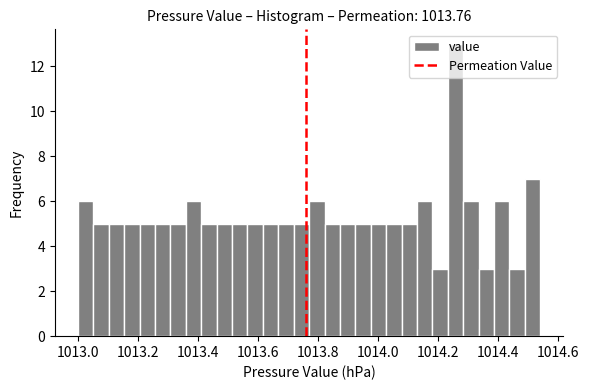

Around what value on the x-axis is the tallest bar? Give the approximate position of its centre, as read against the axis.

1014.26